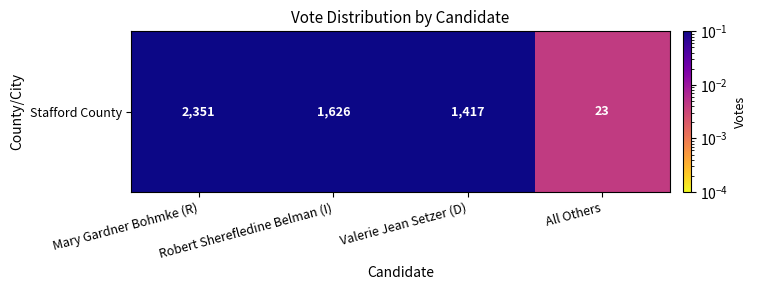

Which label corresponds to the smallest value in the chart?

All Others